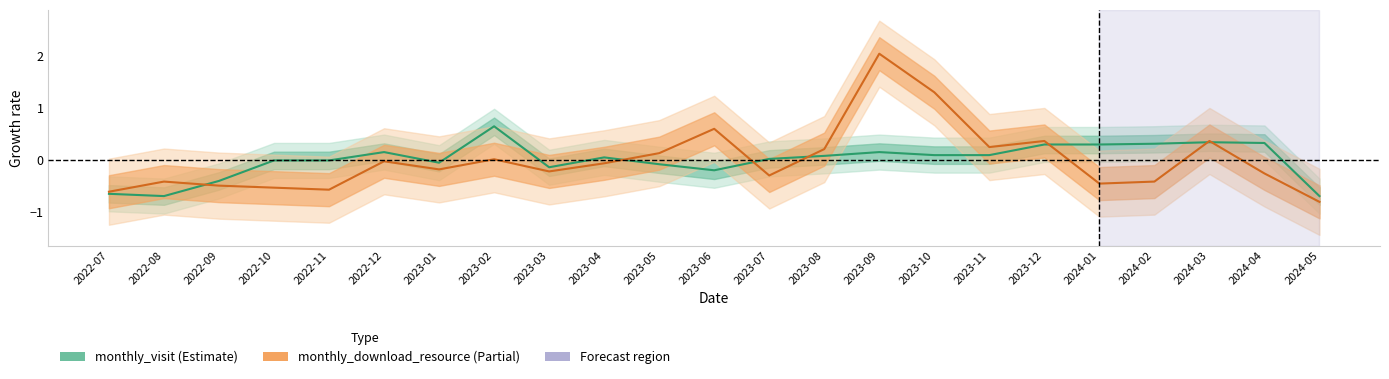

List the series in order of their overall mean, highest first.

monthly_download_resource, monthly_visit